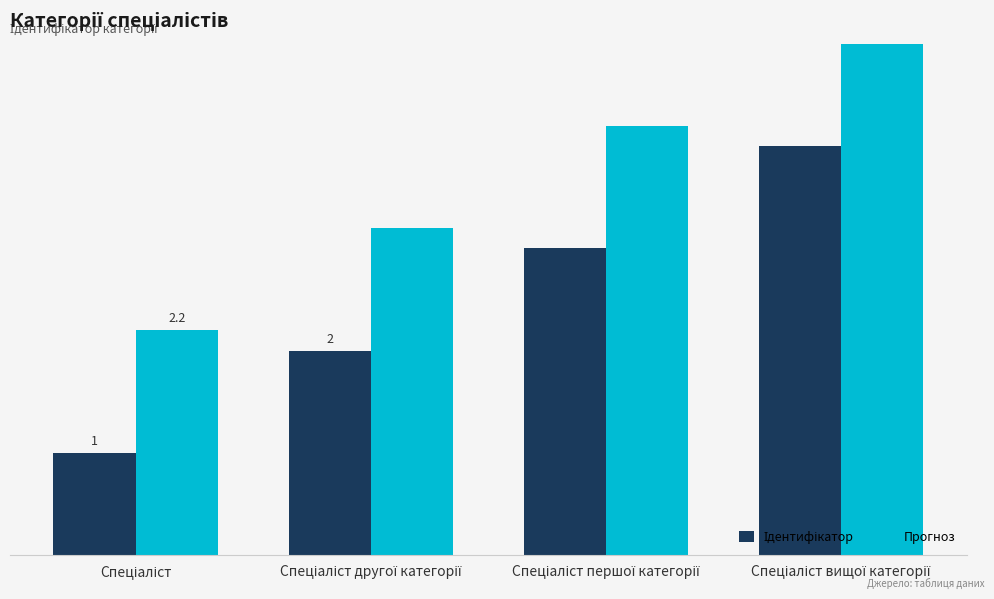

Rank the series at Спеціаліст from lowest to highest value.

Ідентифікатор, Прогноз